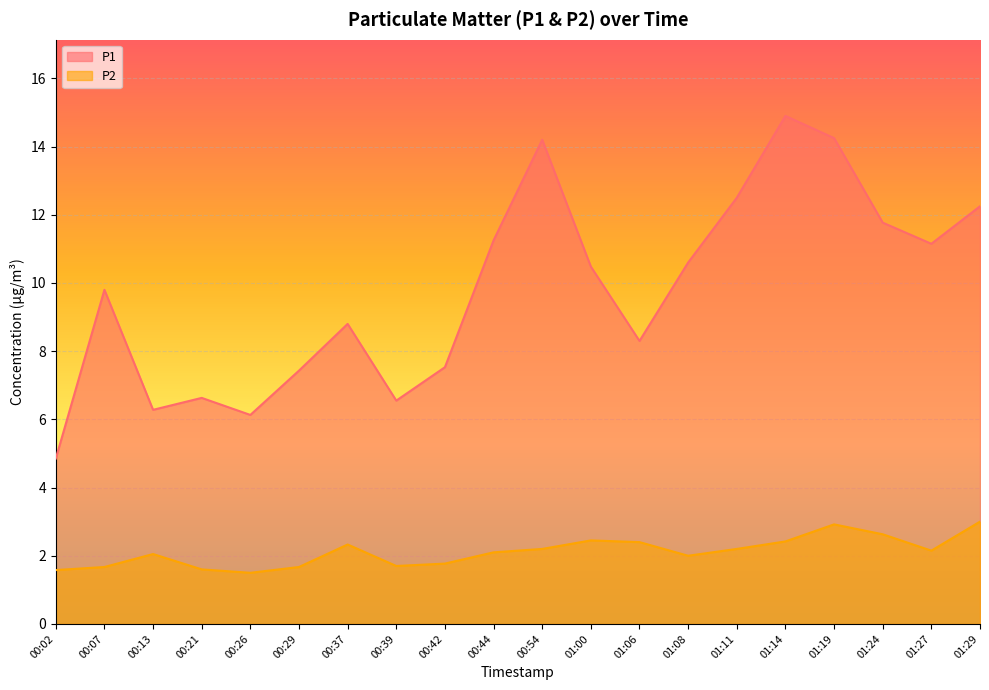

Which category has the lowest value in the P2 series?

00:26